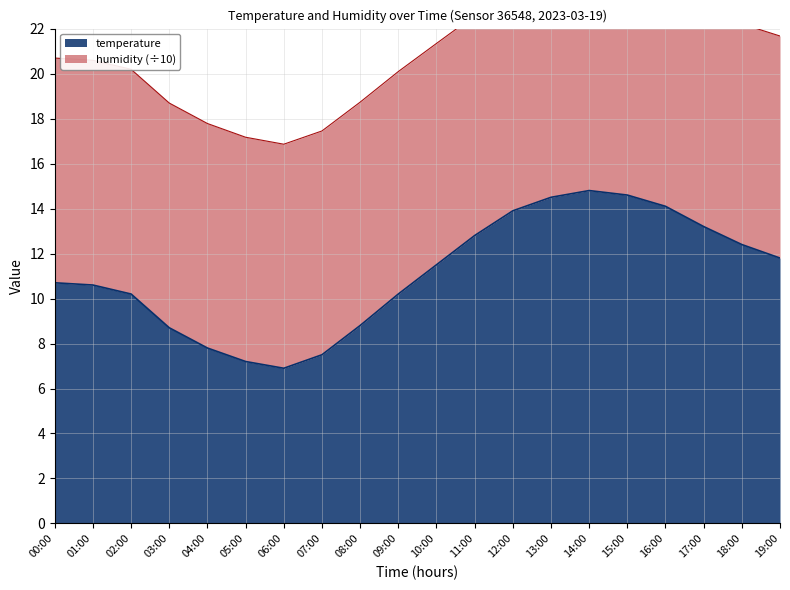

What is the difference between the maximum and minimum values?

7.9